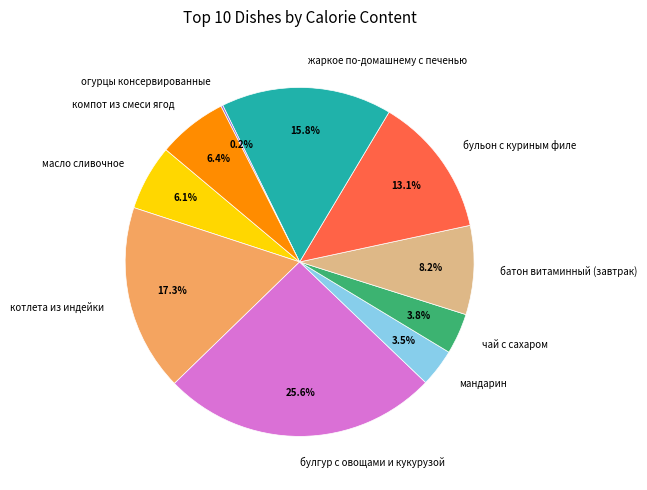

To the nearest percent, what percentage of the pie is компот из смеси ягод?

6%